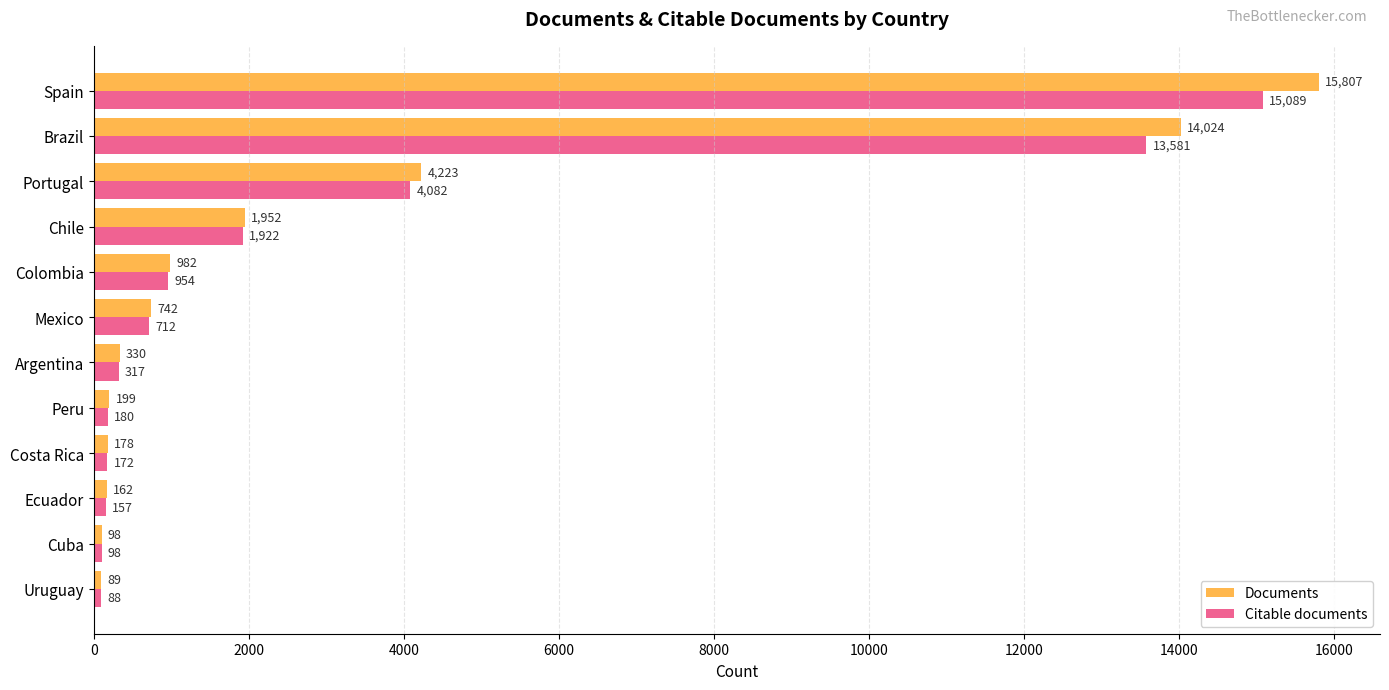

What is the sum of all Documents values?

38786